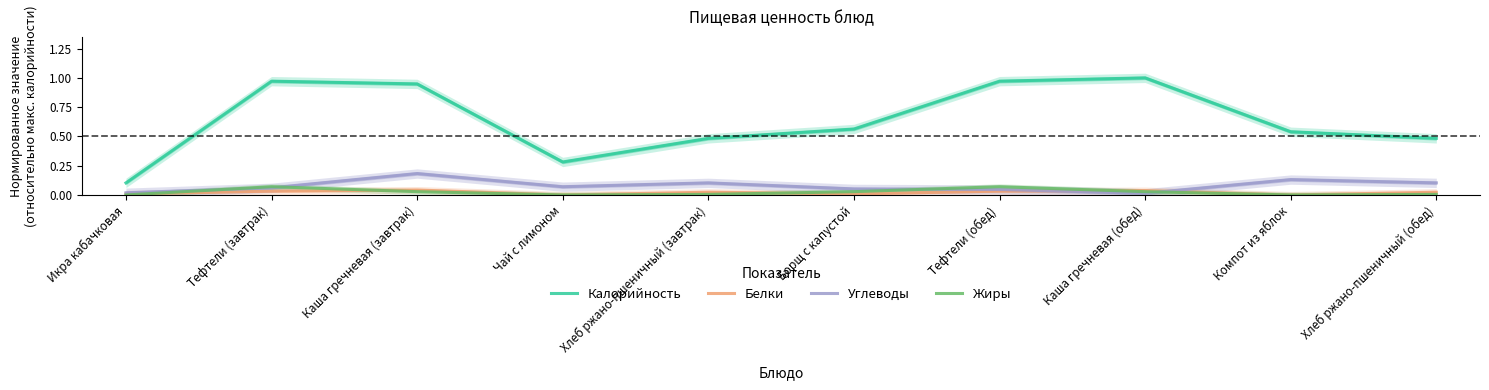

At which category does Жиры reach its first local peak?

Тефтели (завтрак)